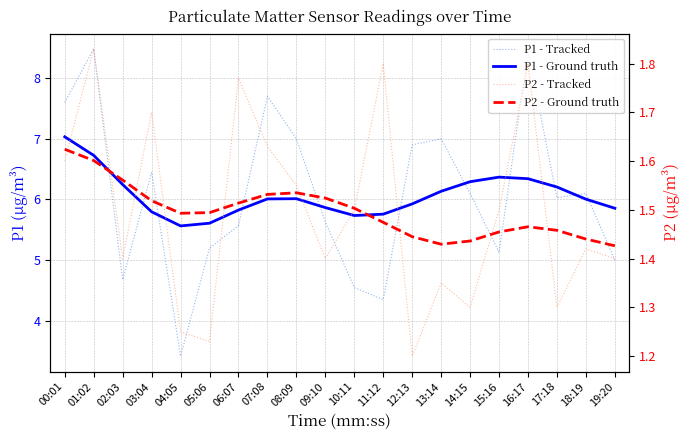

How many categories are shown in the chart?

20